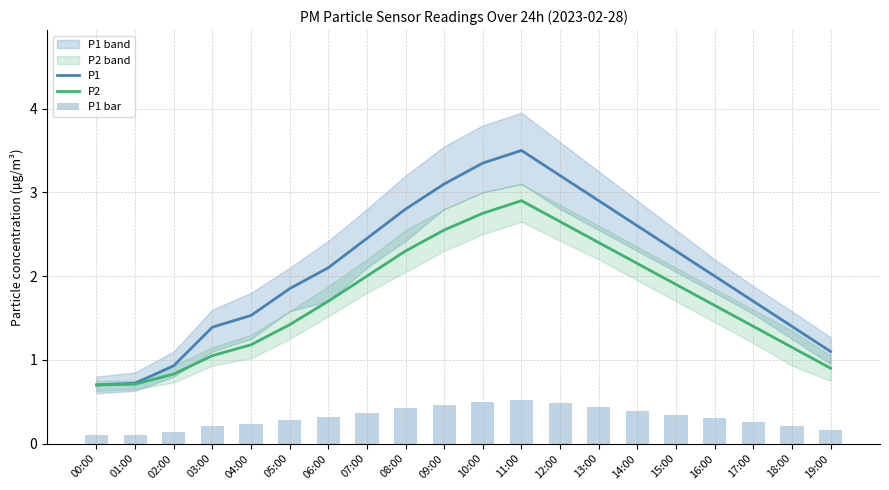

Where is P1 nearest to the value 2?

16:00